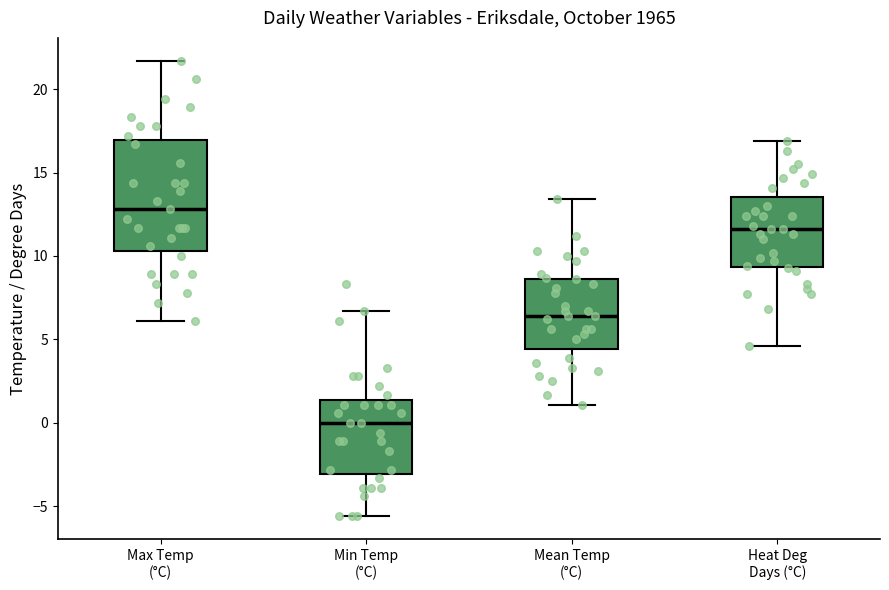

Where does the upper whisker of the box for Heat Deg Days (°C) end on the y-axis? The values are not printed on the chart, so give them approximately, as read against the axis.

17.0